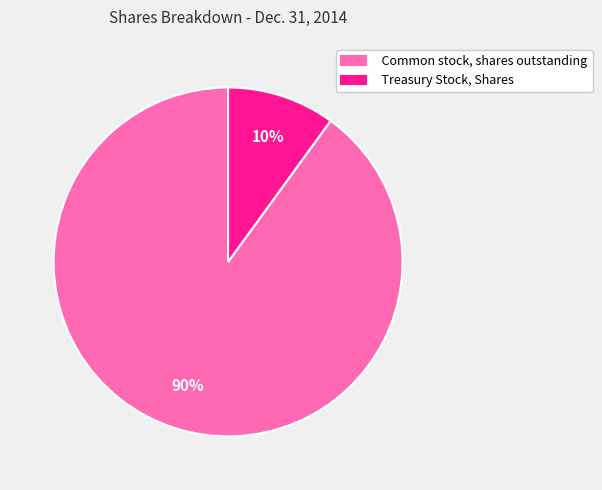

Count the number of slices in the pie.

2